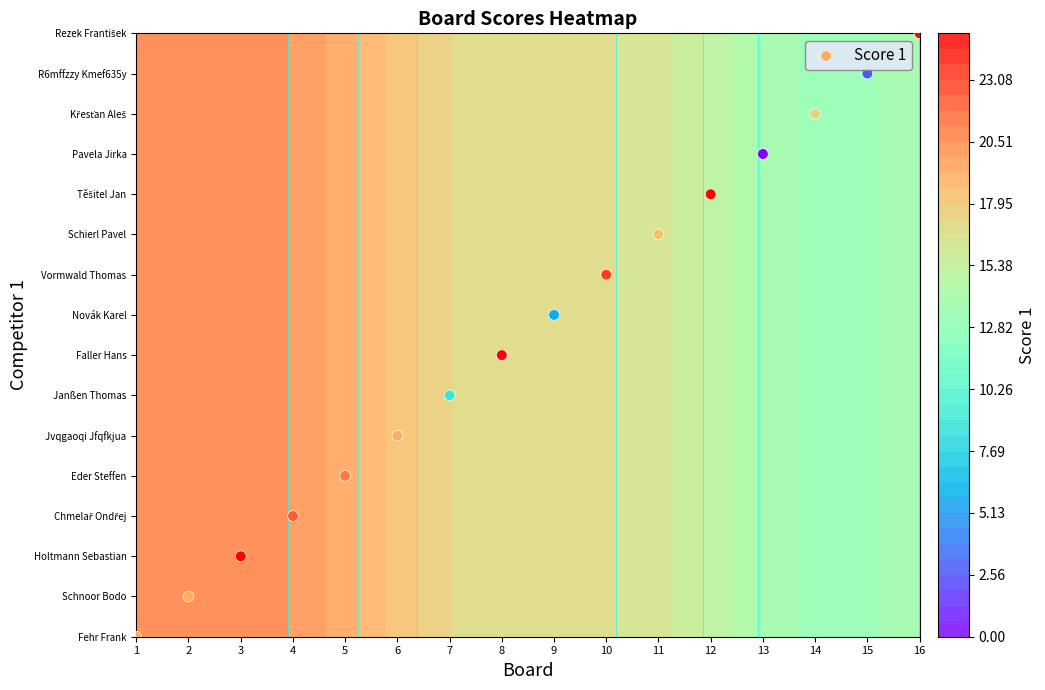

The value at 3 is 2. True or false?

True